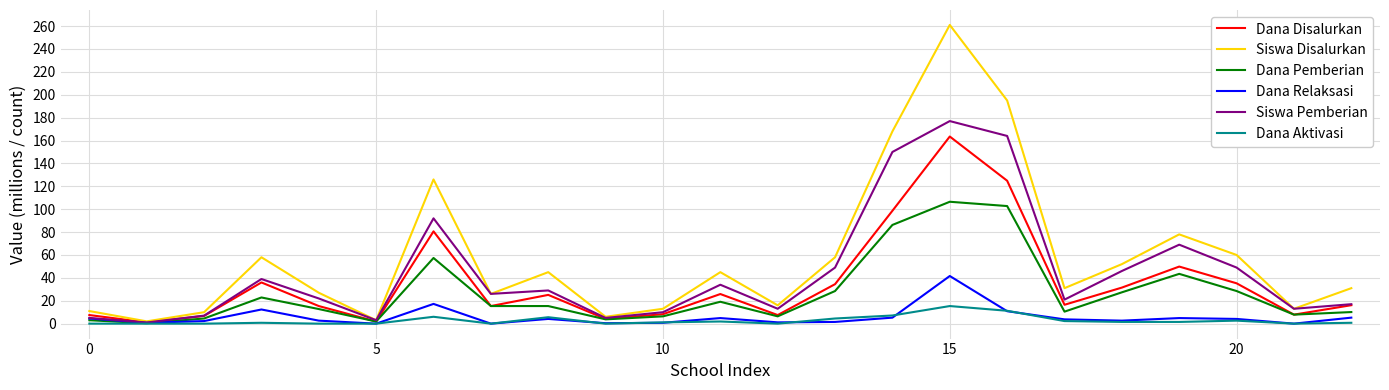

What is the maximum value shown in the chart?

261.0